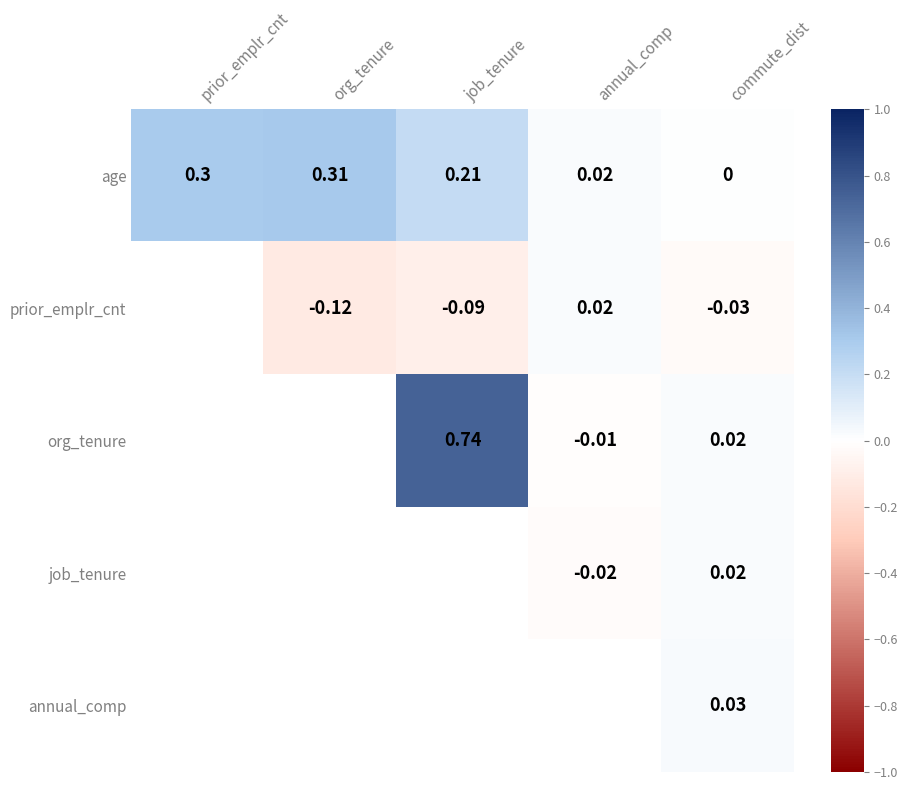

Which has a higher value, prior_emplr_cnt or job_tenure?

prior_emplr_cnt